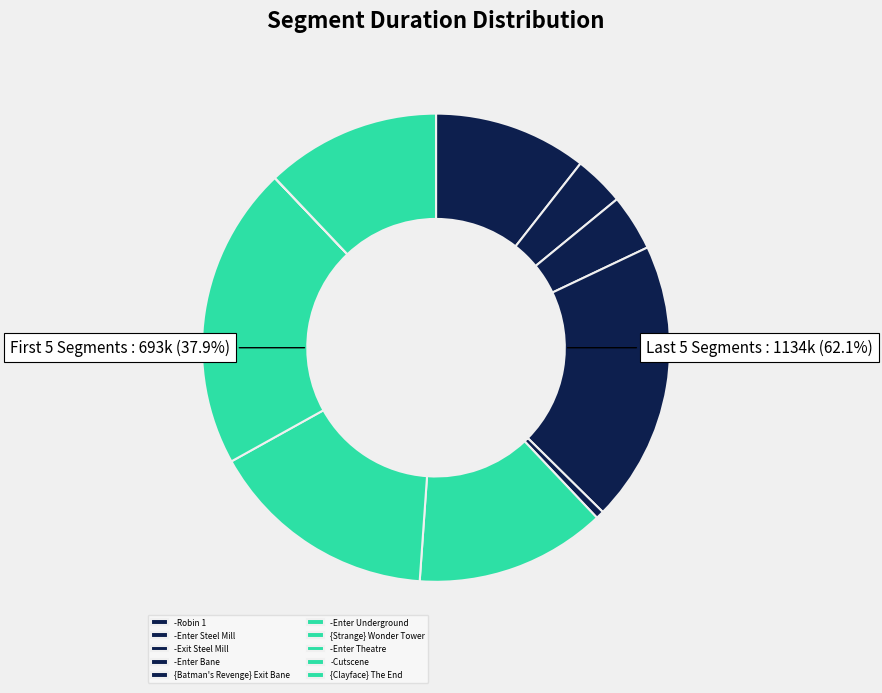

To the nearest percent, what is the average slice percentage?

10%